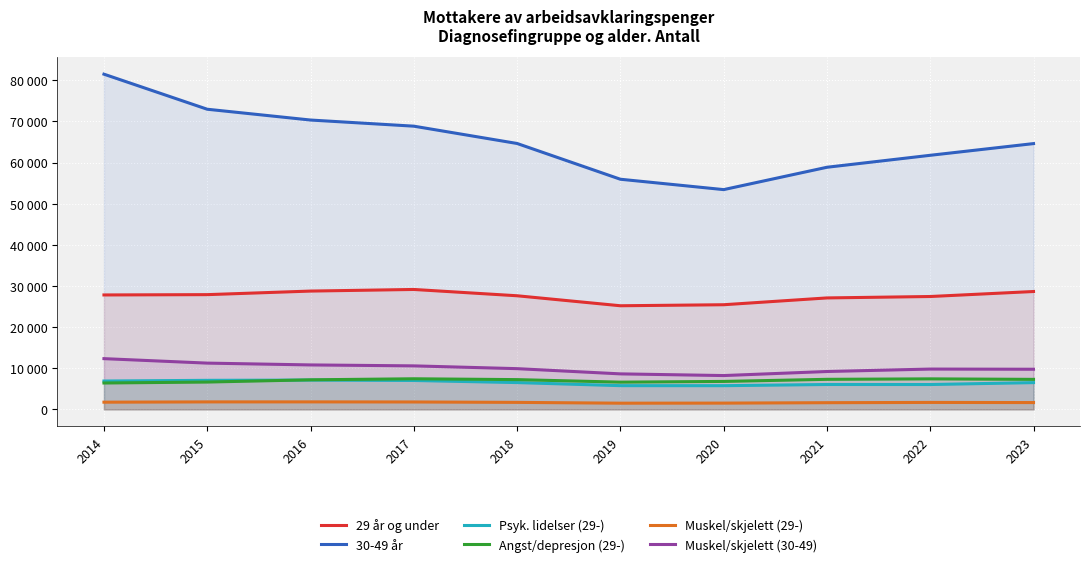

The Angst/depresjon (29-) series shows 10002 at 2016. True or false?

False